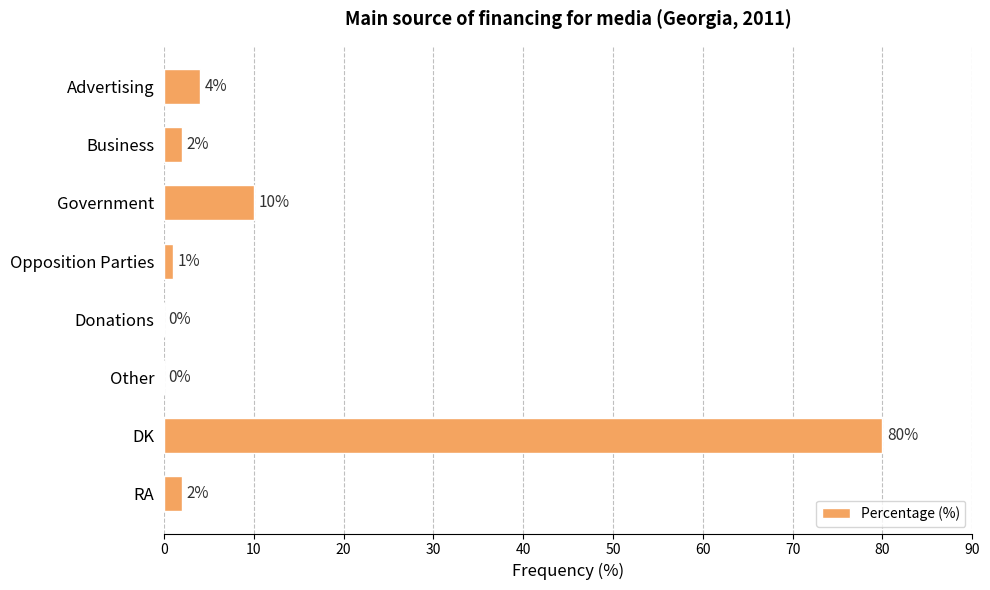

How many positive values are there?

6